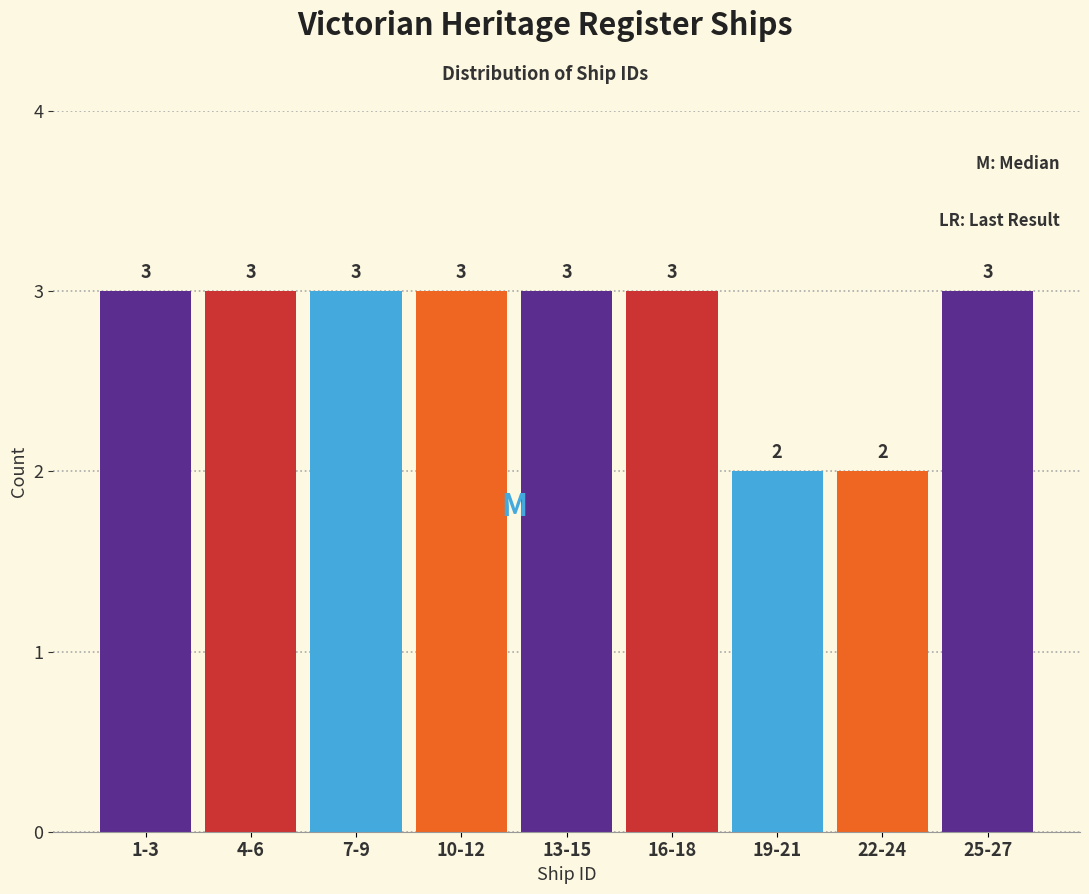

Reading right to left, transcribe all the data shown in this chart.

3	2	2	3	3	3	3	3	3